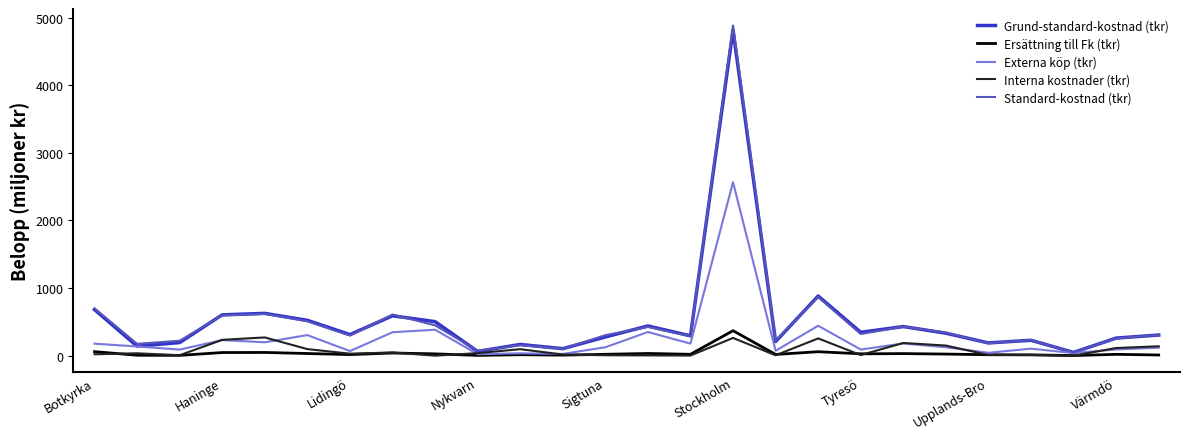

Does the chart display data point markers on the line(s)?

No